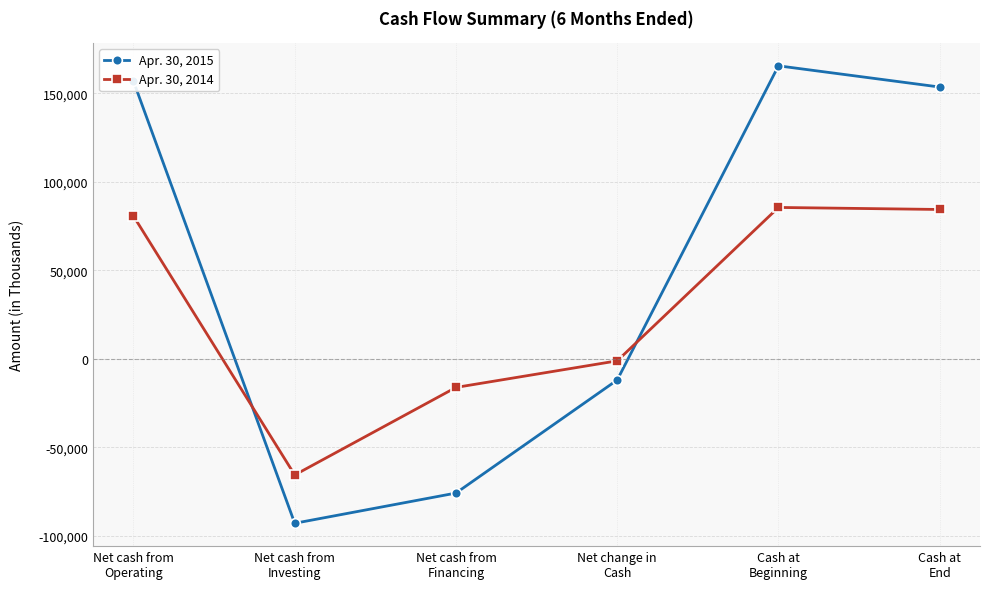

What is the smallest value displayed?

-92962